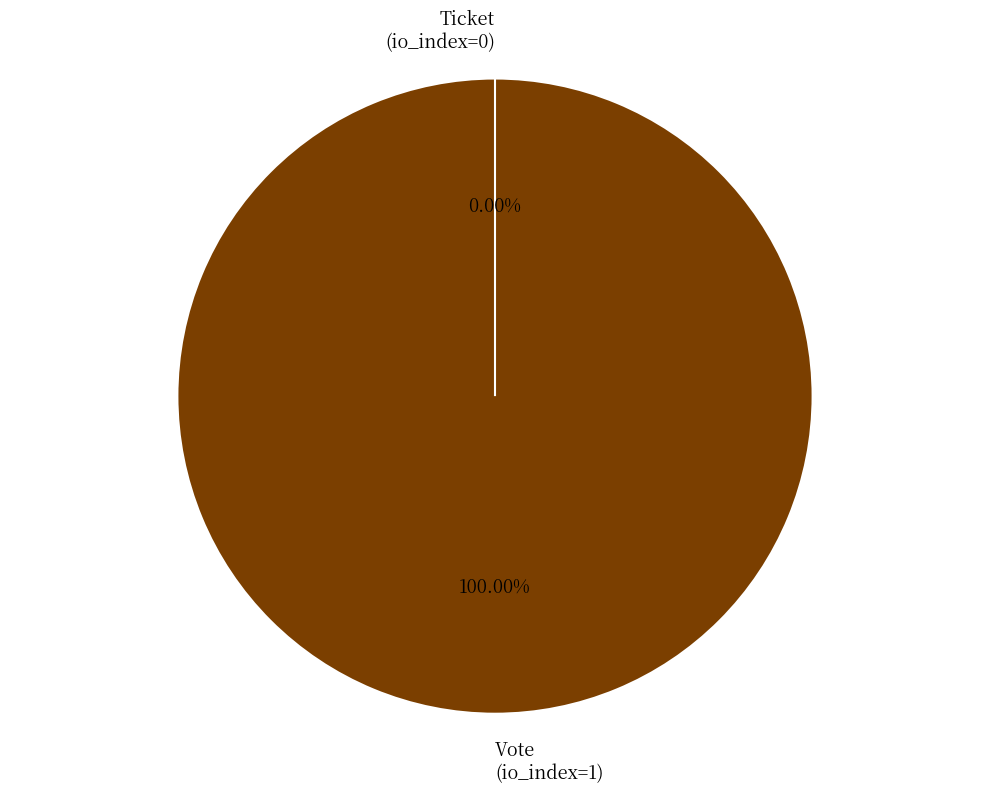

Does Ticket (io_index=0) represent more than half of the total?

No